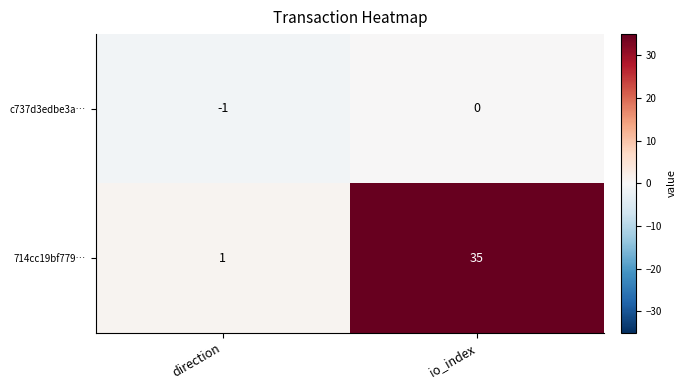

Which series has the widest spread of values?

714cc19bf779…